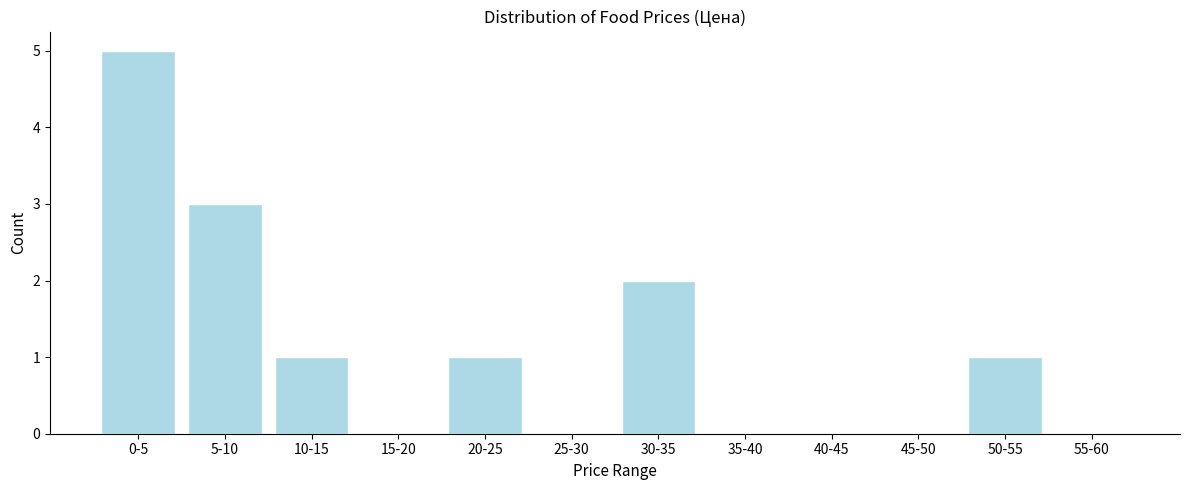

Reading left to right, transcribe all the data shown in this chart.

0-5=5	5-10=3	10-15=1	15-20=0	20-25=1	25-30=0	30-35=2	35-40=0	40-45=0	45-50=0	50-55=1	55-60=0